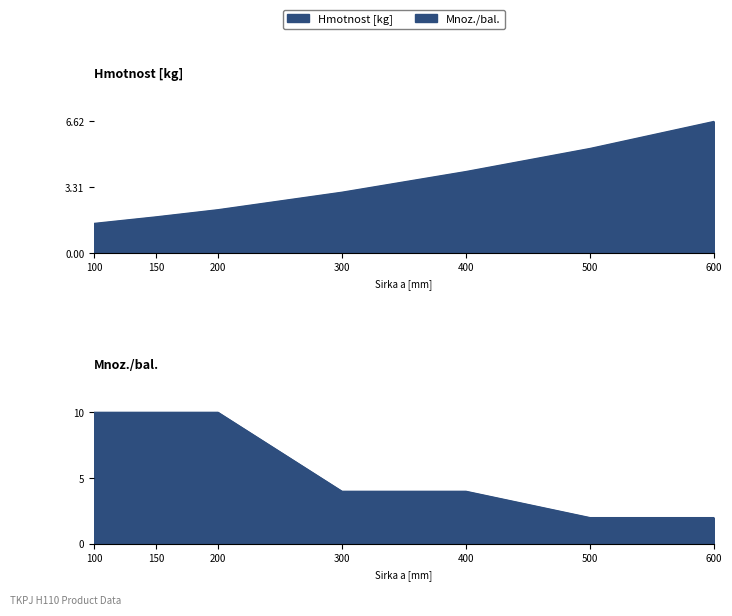

What is the value of the Hmotnost [kg] point at the 1st from the left?

1.5